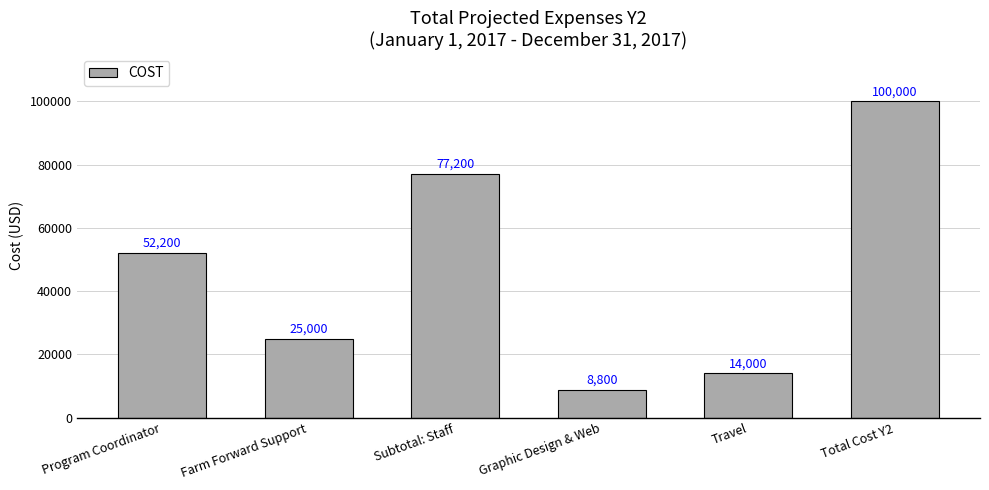

What is the value of the 1st bar from the left?

52200